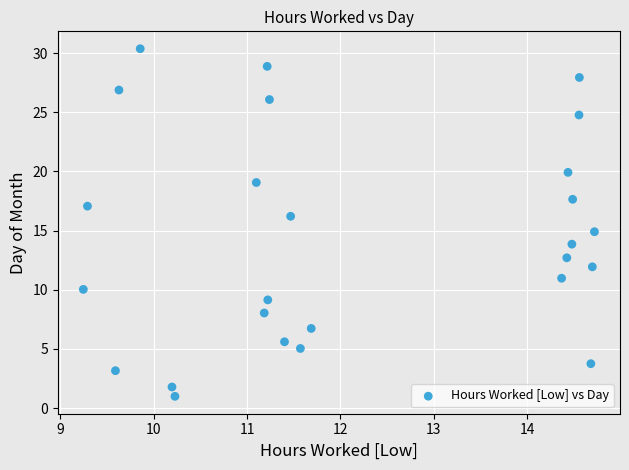

What is the range of X values (max minus min)?

5.5